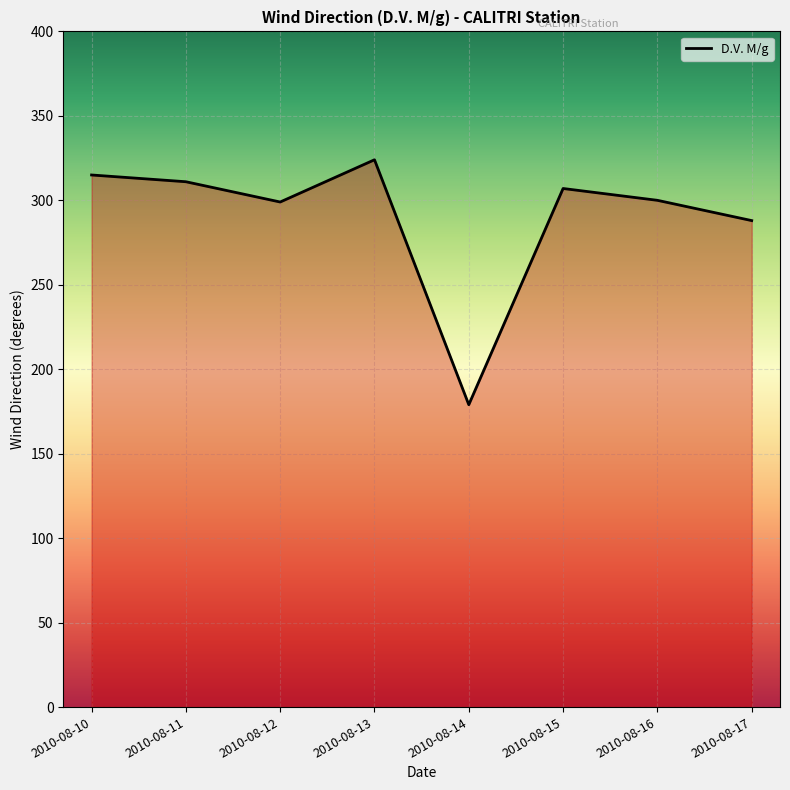

Which has a higher value, 2010-08-12 or 2010-08-17?

2010-08-12